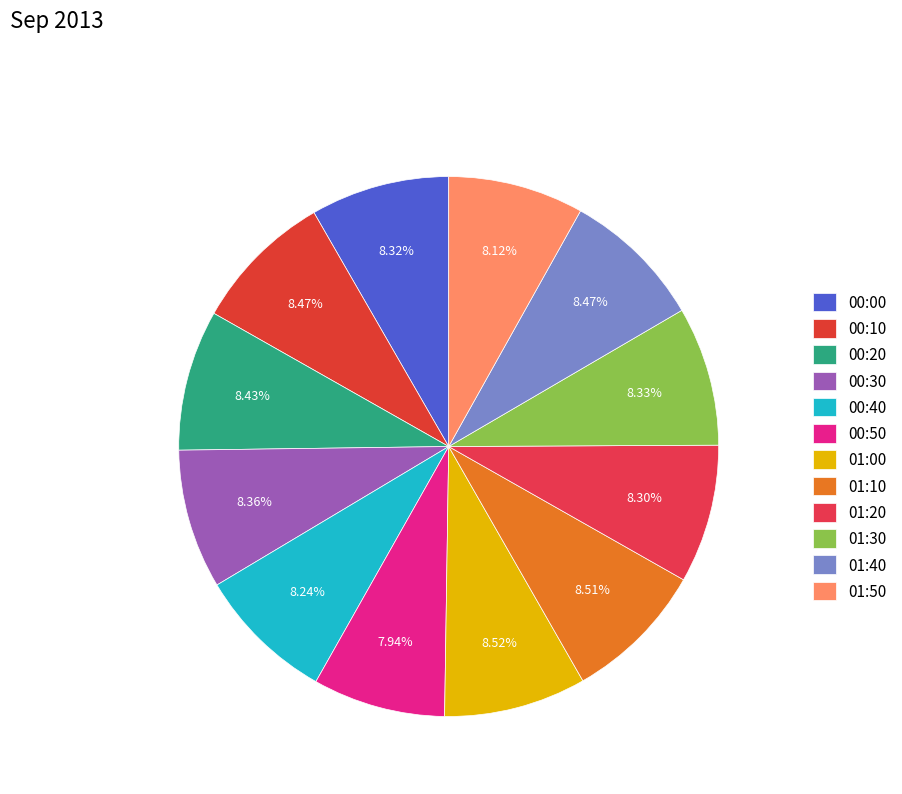

Is there any slice that represents more than half of the pie?

No